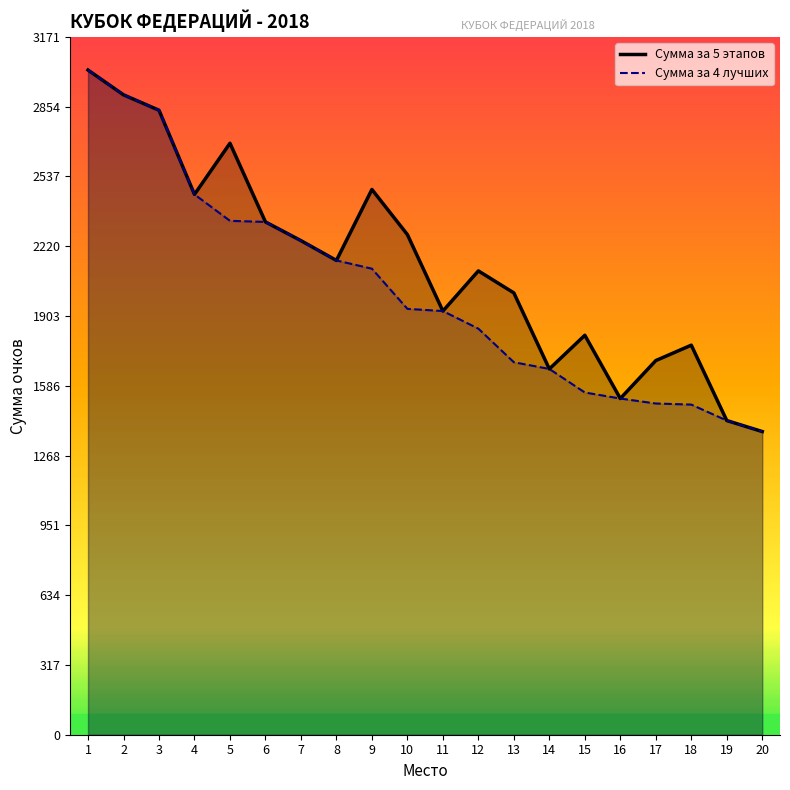

Between 9 and 19, which series saw the biggest shift?

Сумма за 5 этапов